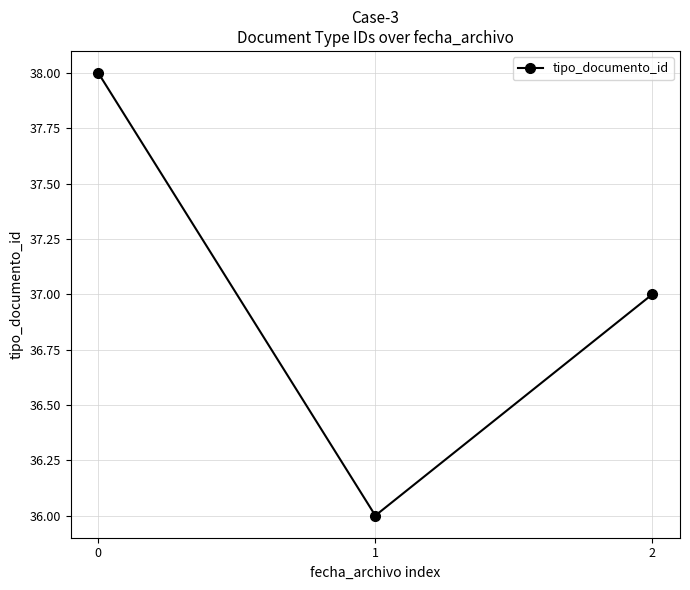

What is the difference between the maximum and minimum values?

2